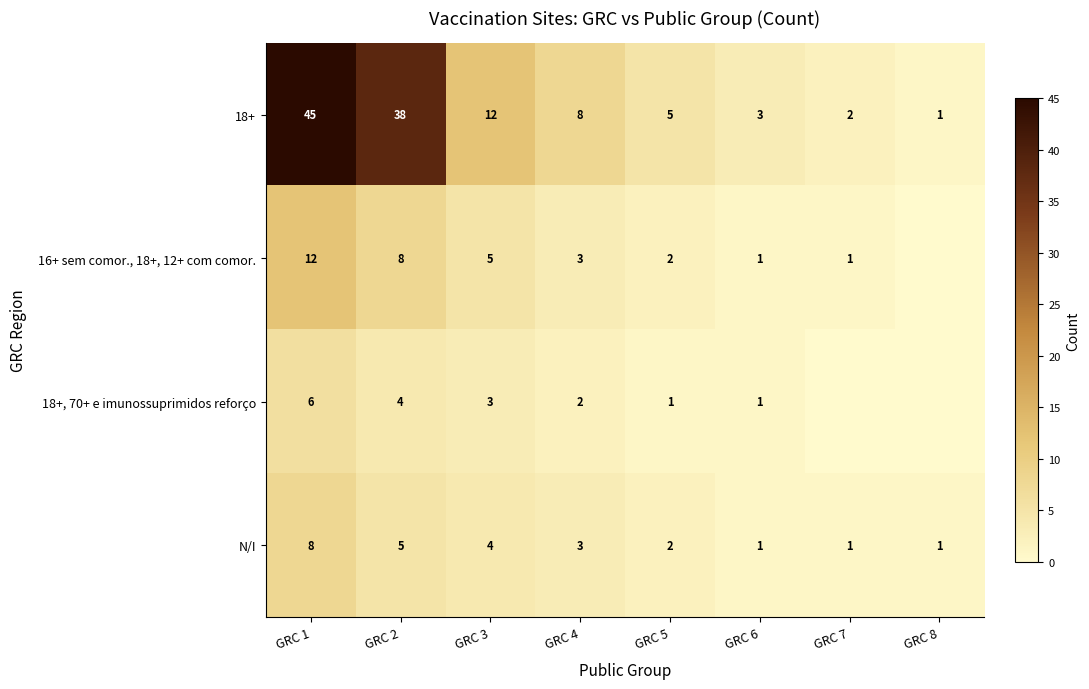

What is the maximum value shown in the chart?

45